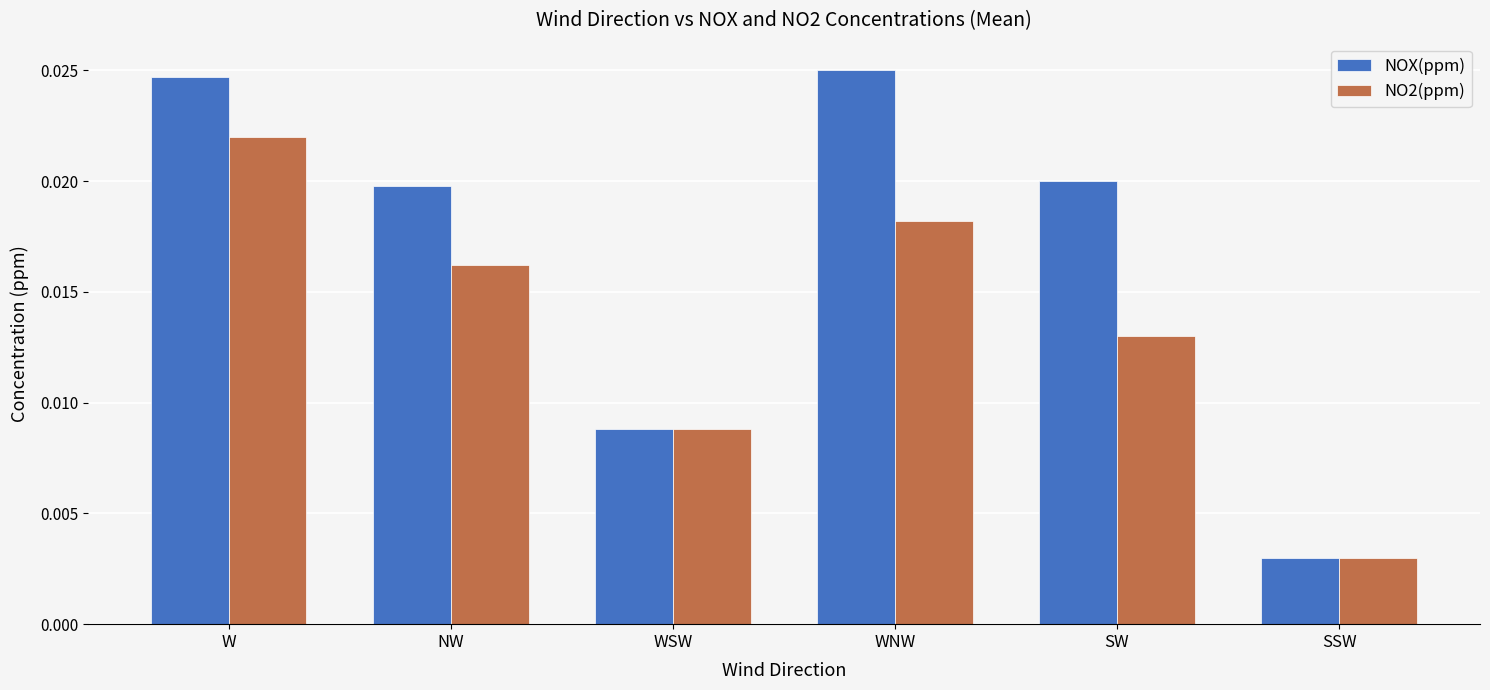

What position from the left is W?

1